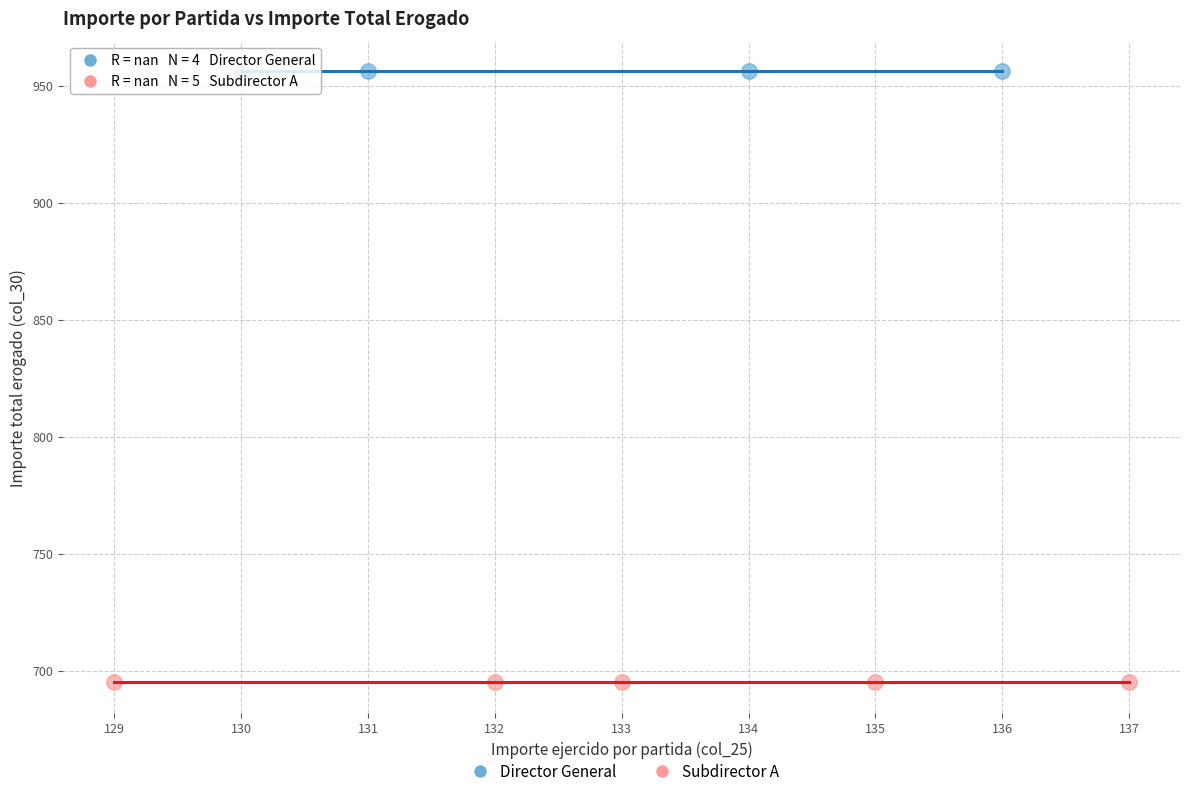

Which series contains the lowest Y value?

Subdirector A